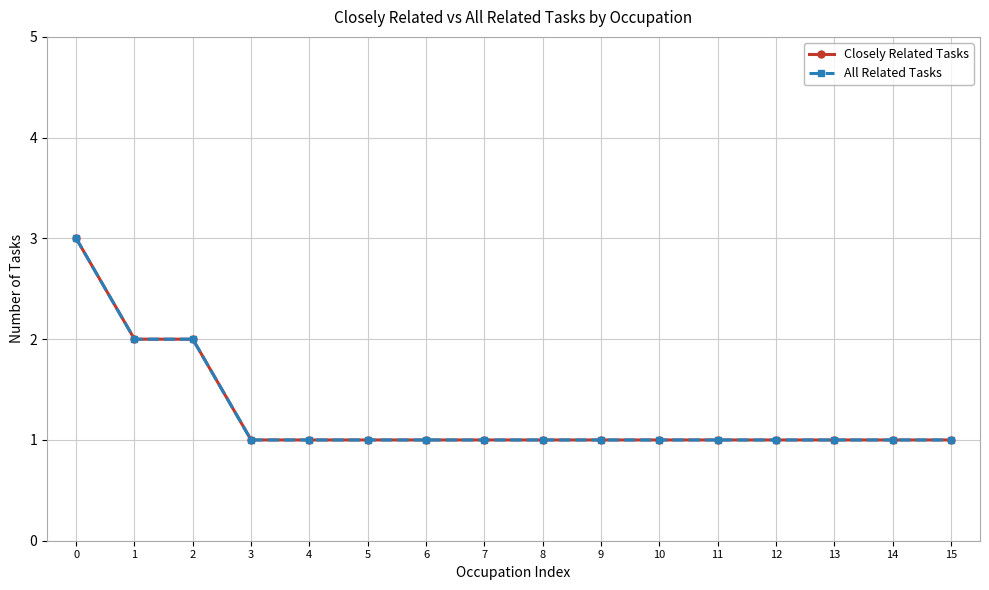

Does the chart have visible grid lines?

Yes